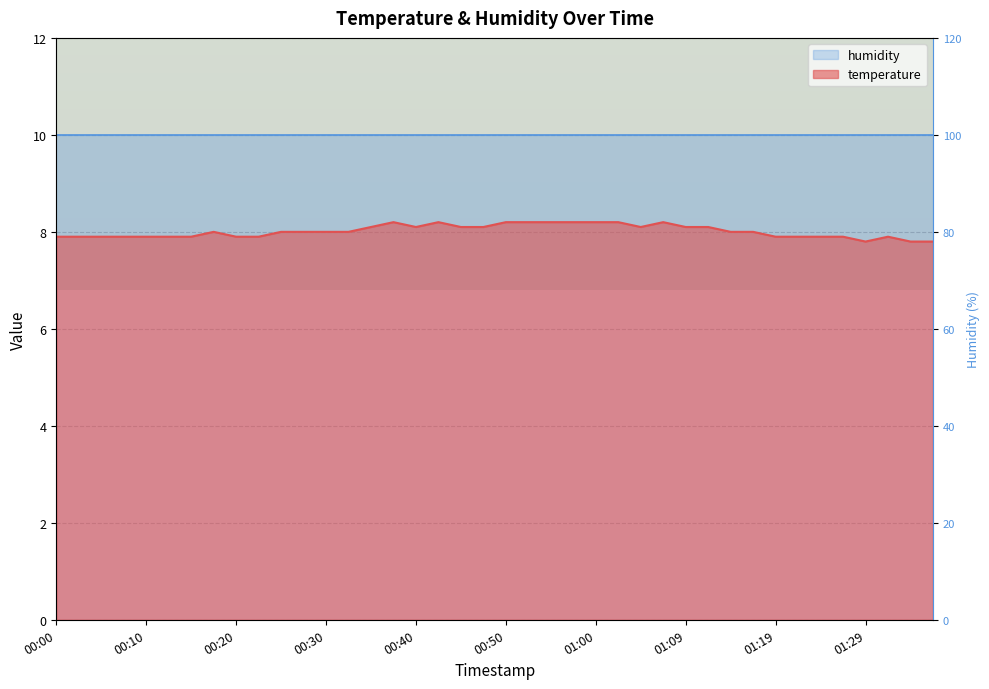

What is the sum of all values?

320.5